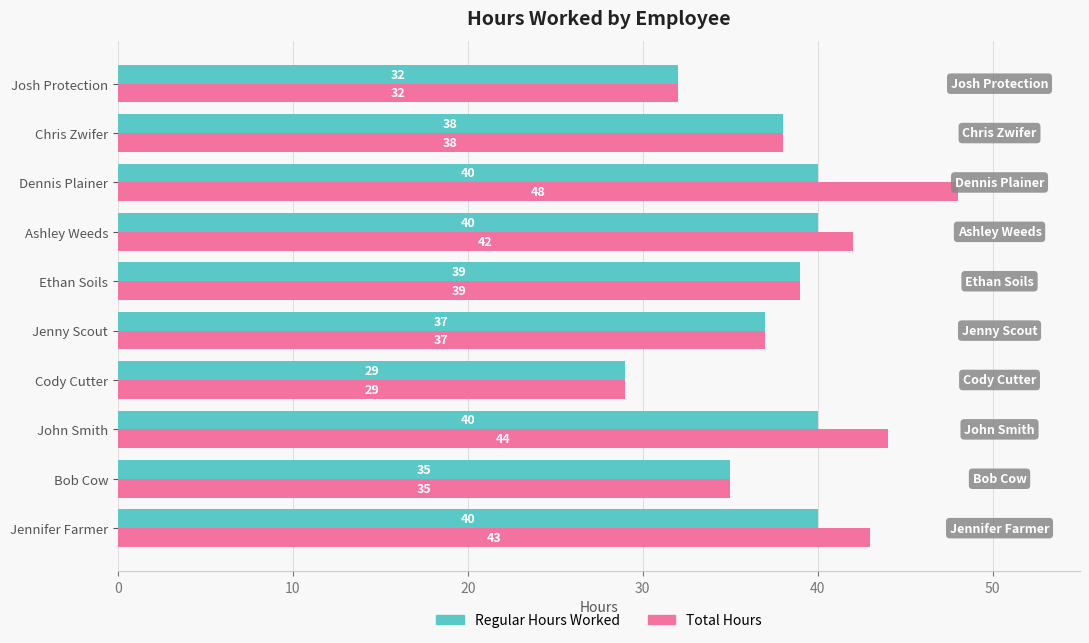

What is the highest value of the Total Hours series?

48